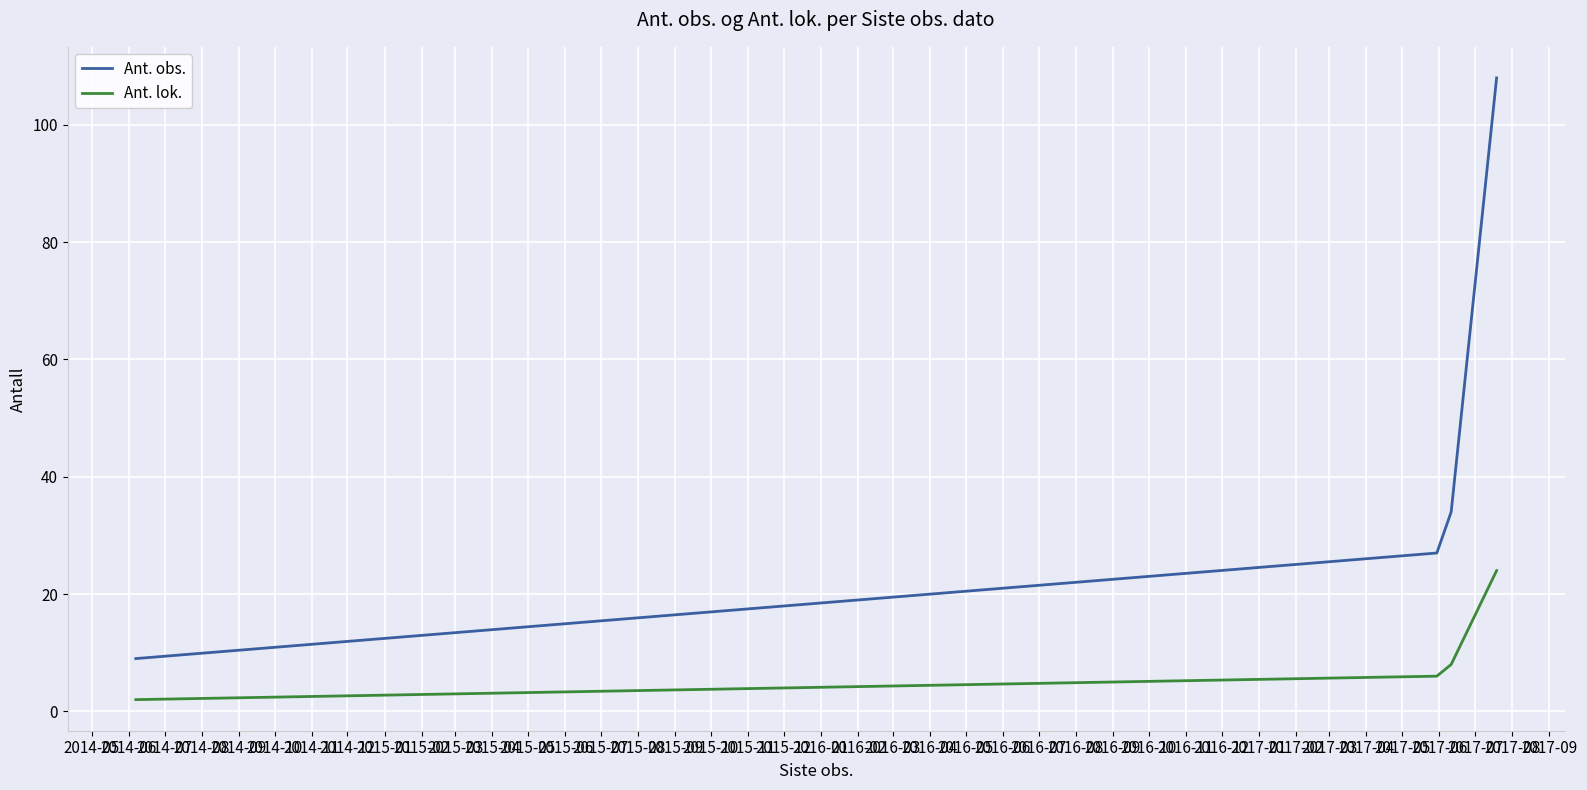

True or false: Ant. obs. and Ant. lok. intersect in this chart.

False